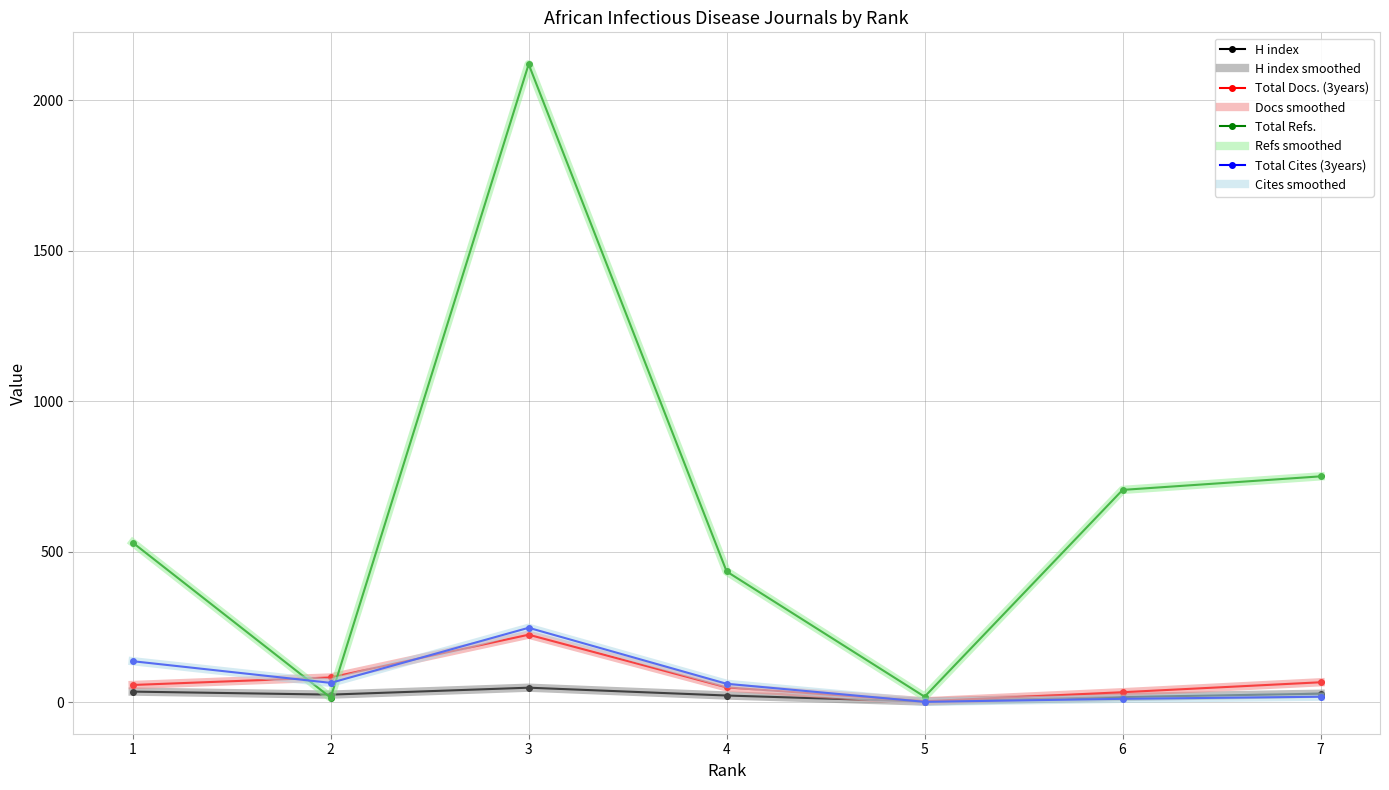

Where does the Total Cites (3years) series first go above 61?

1